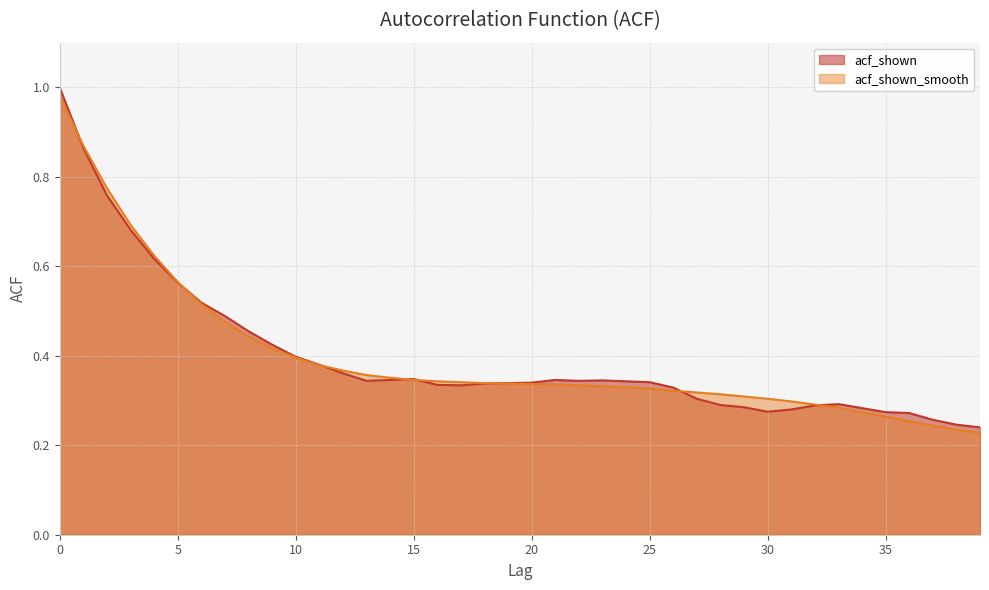

True or false: acf_shown has more than 1 points higher than both neighbors.

True